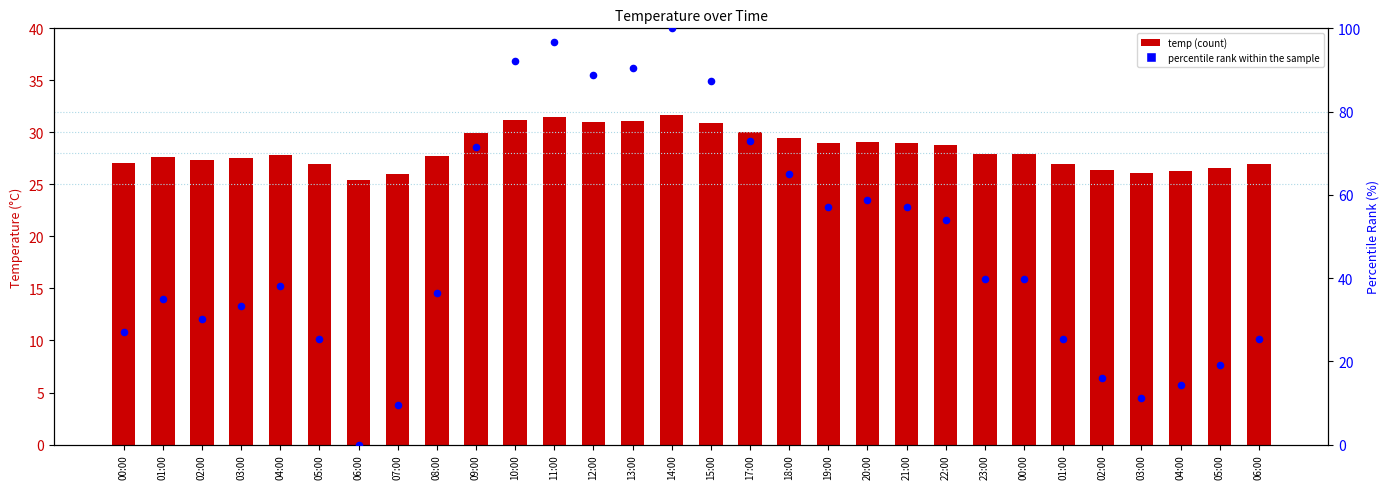

Which series reaches the maximum Y coordinate?

percentile rank within the sample